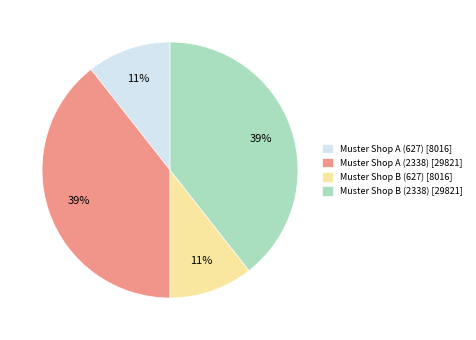

True or false: Muster Shop B (627) accounts for 24% of the total.

False